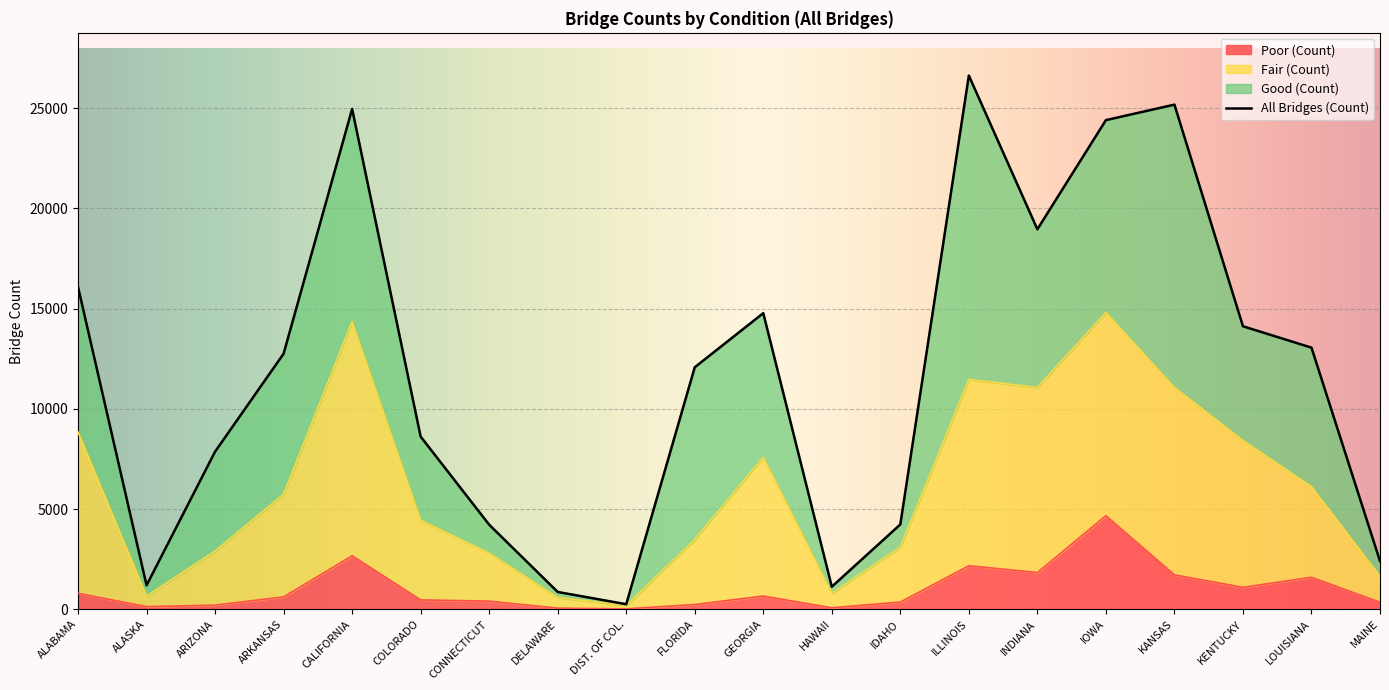

Where does the Poor (Count) series first go above 618?

ALABAMA